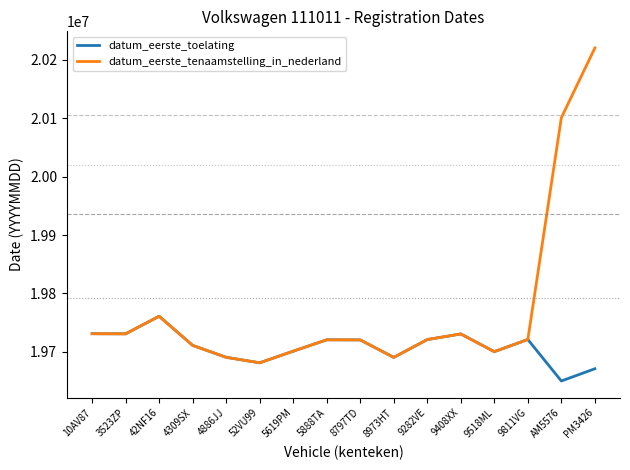

The datum_eerste_tenaamstelling_in_nederland series shows 30617246 at 8973HT. True or false?

False